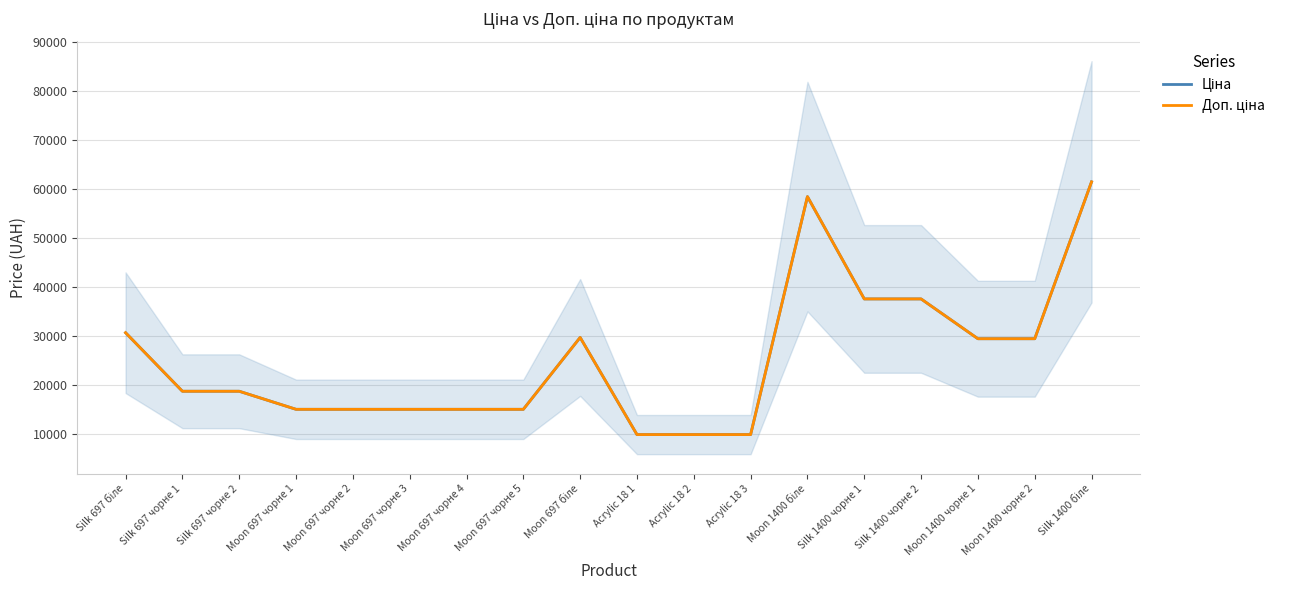

The Ціна series shows 20304.8 at Moon 697 чорне 3. True or false?

False